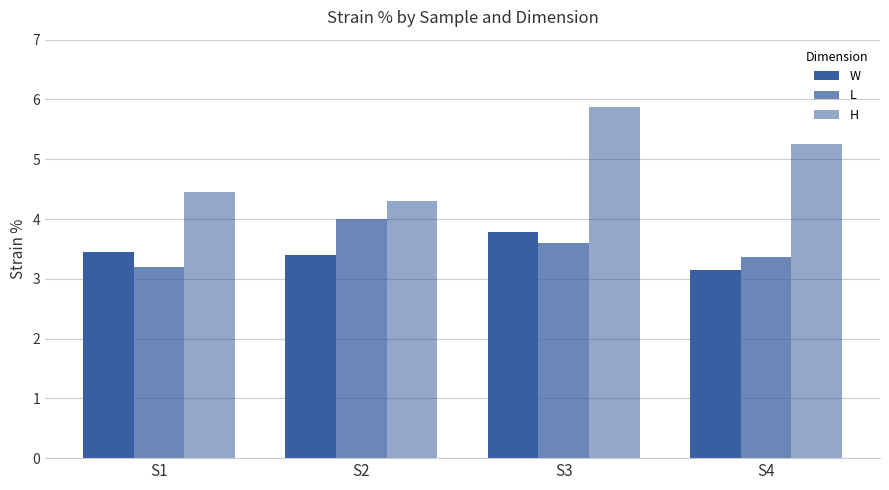

Read the H value at S1.

4.5